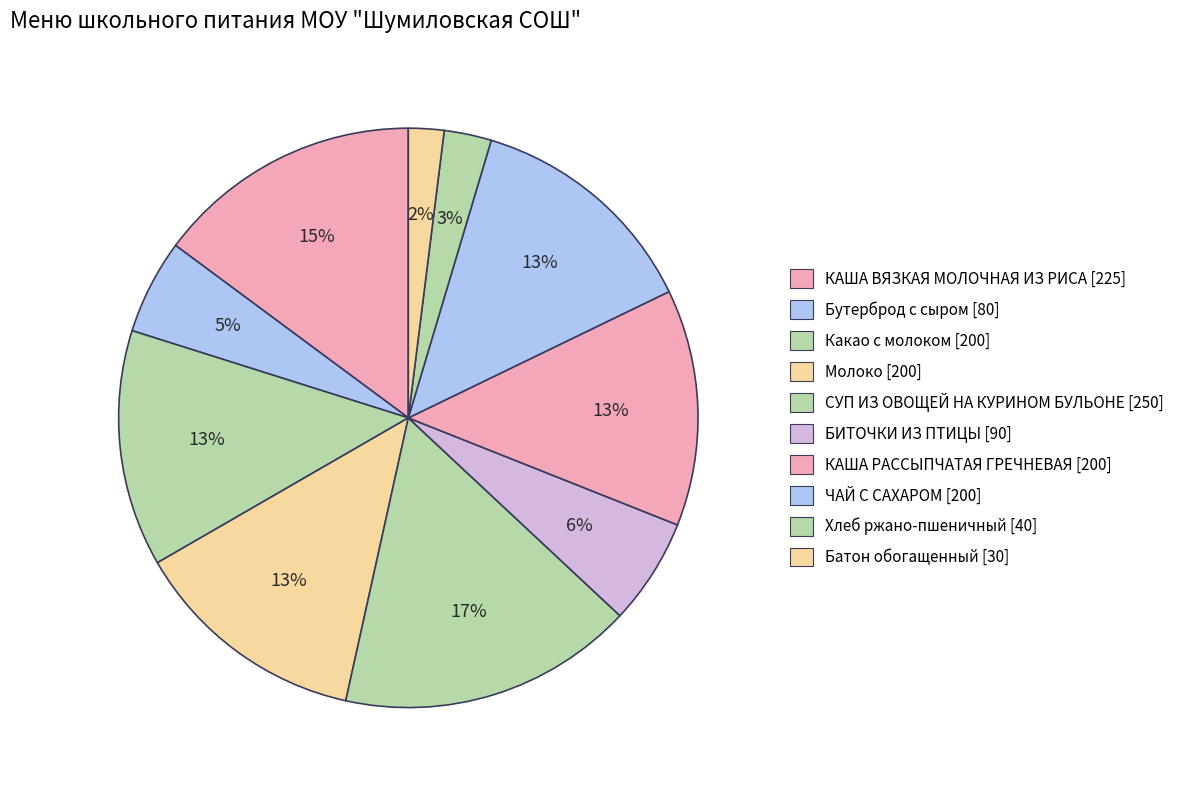

The КАША РАССЫПЧАТАЯ ГРЕЧНЕВАЯ slice represents 13% of the pie. True or false?

True